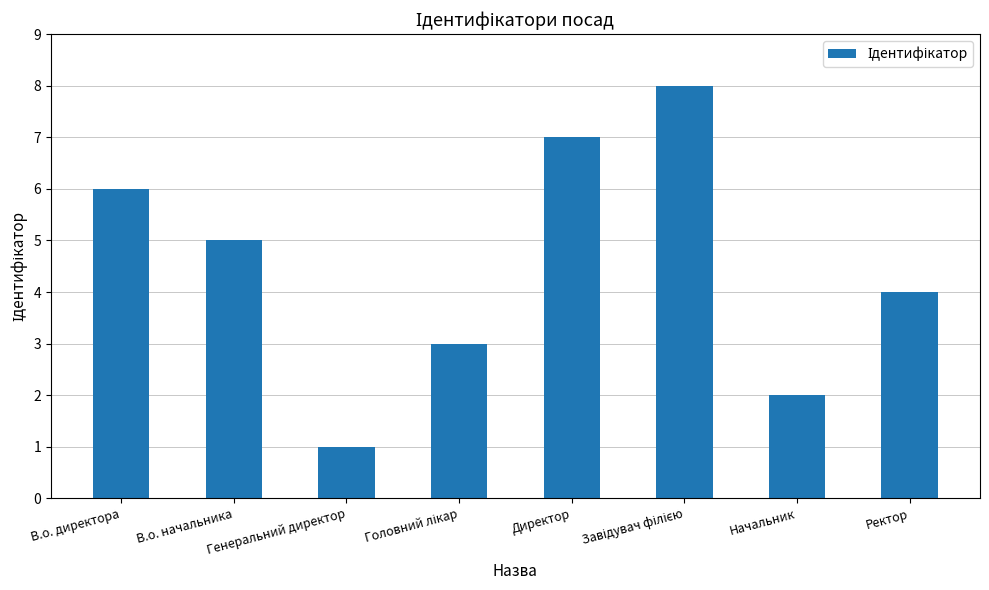

What is the label of the 5th bar from the left?

Директор